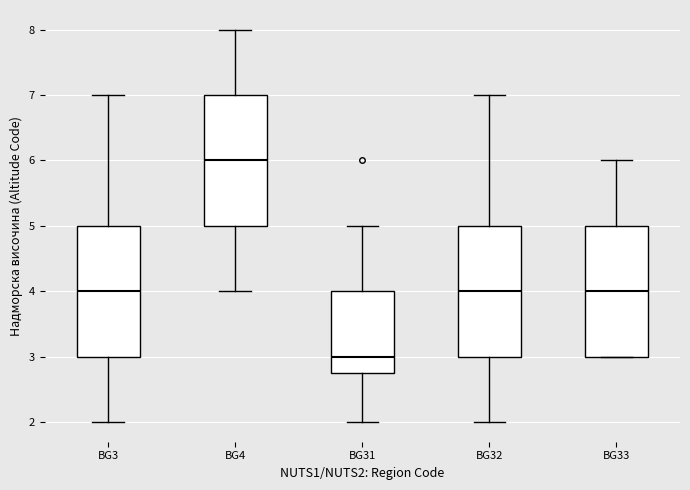

Reading left to right, read every box against the y-axis: the position of its median line, the range the box covers, and the ends of its whiskers. The values are not printed on the chart, so give them approximately, as read against the axis.

BG3: median 4.0, box 3.0 to 5.0, whiskers 2.0 to 7.0
BG4: median 6.0, box 5.0 to 7.0, whiskers 4.0 to 8.0
BG31: median 3.0, box 2.8 to 4.0, whiskers 2.0 to 5.0
BG32: median 4.0, box 3.0 to 5.0, whiskers 2.0 to 7.0
BG33: median 4.0, box 3.0 to 5.0, whiskers 3.0 to 6.0